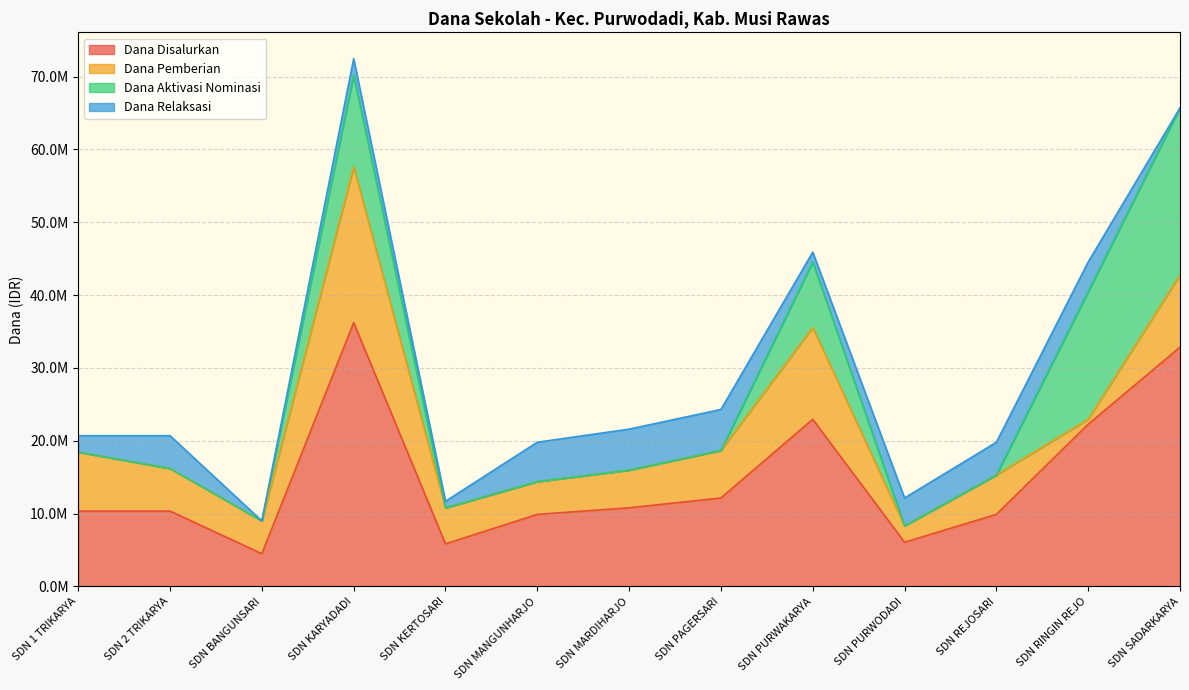

What is the approximate value of Dana Disalurkan at SDN REJOSARI, to the nearest 50?

9900000